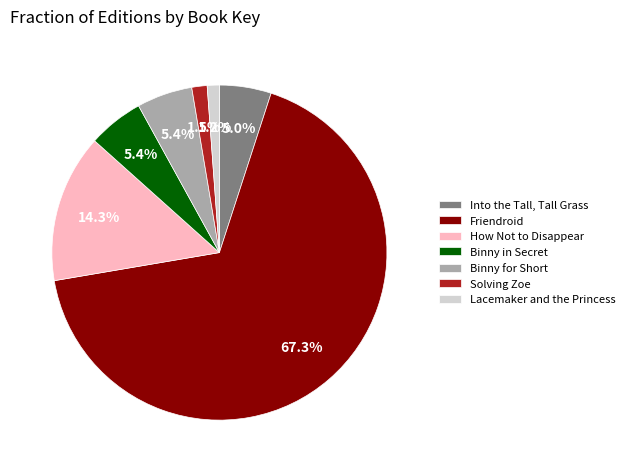

What percentage is NOT represented by Solving Zoe?

98.5%